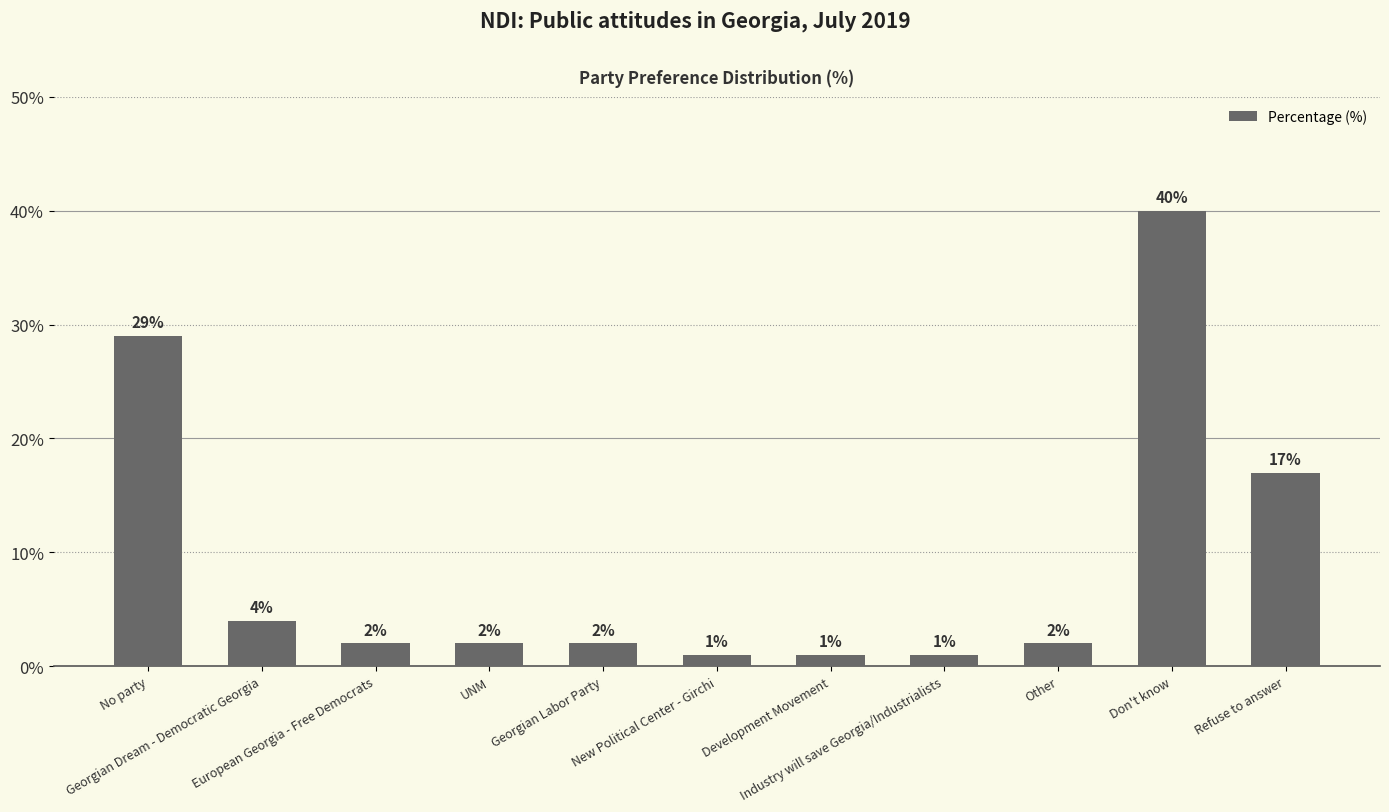

Approximately how many times larger is the value at Refuse to answer compared to European Georgia - Free Democrats?

8.5